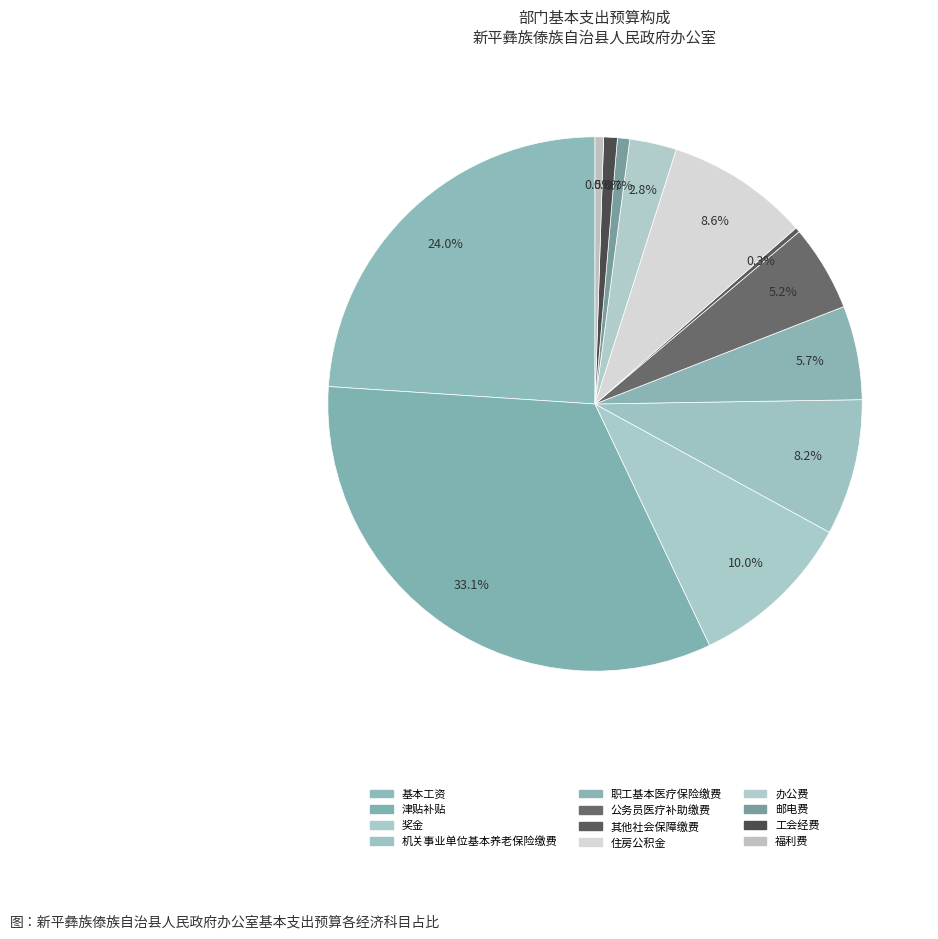

How many slices are in this pie chart?

12